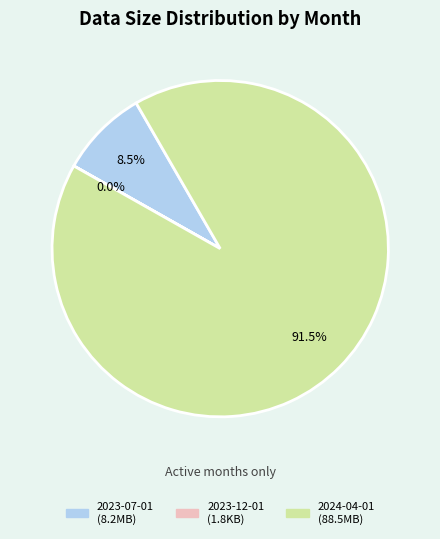

What percentage do 2023-07-01 and 2024-04-01 together represent?

100.0%